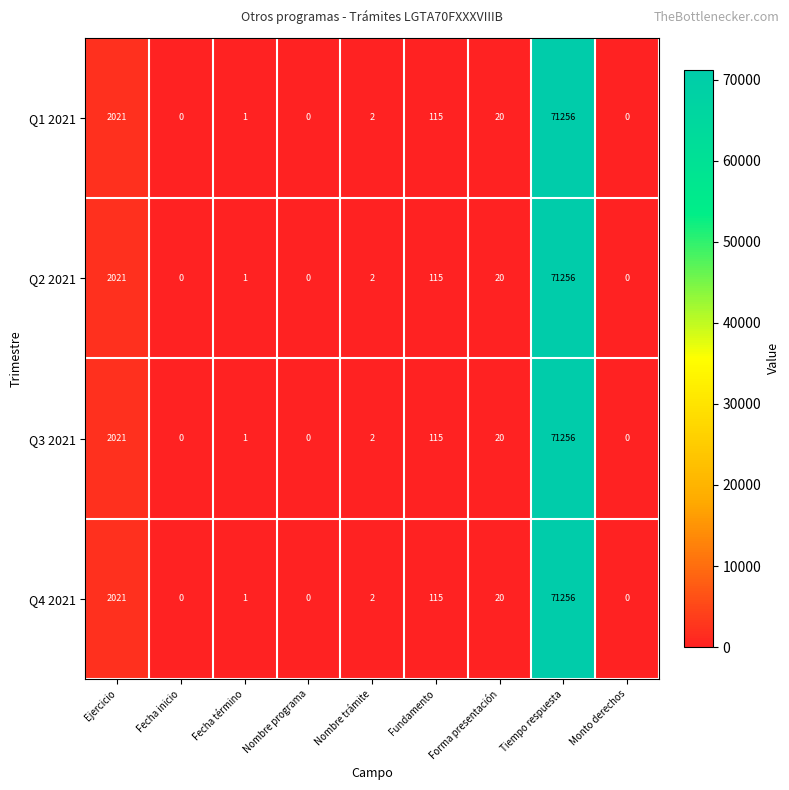

What is the greatest value displayed?

71256